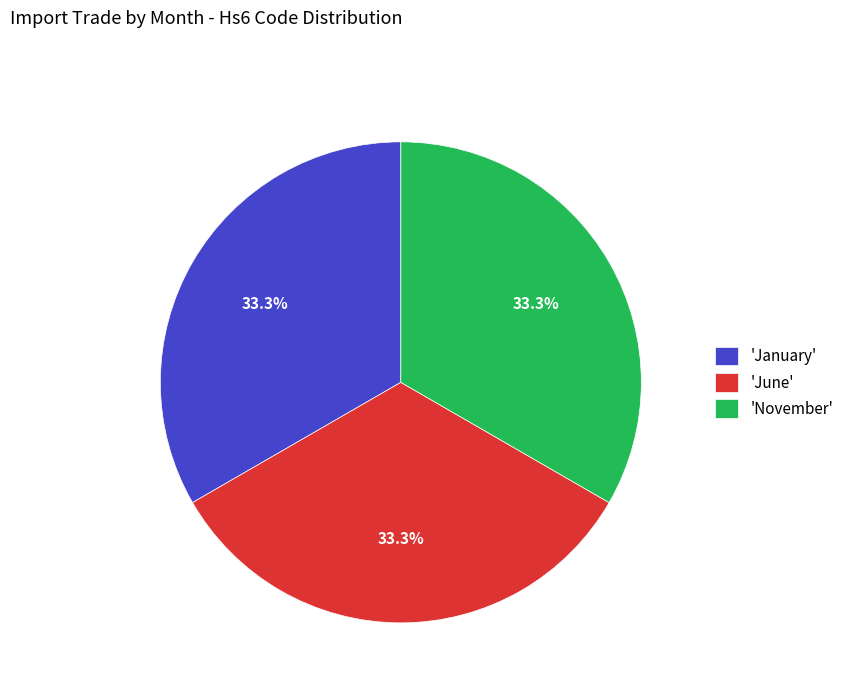

Is 'January' the majority of the pie?

No